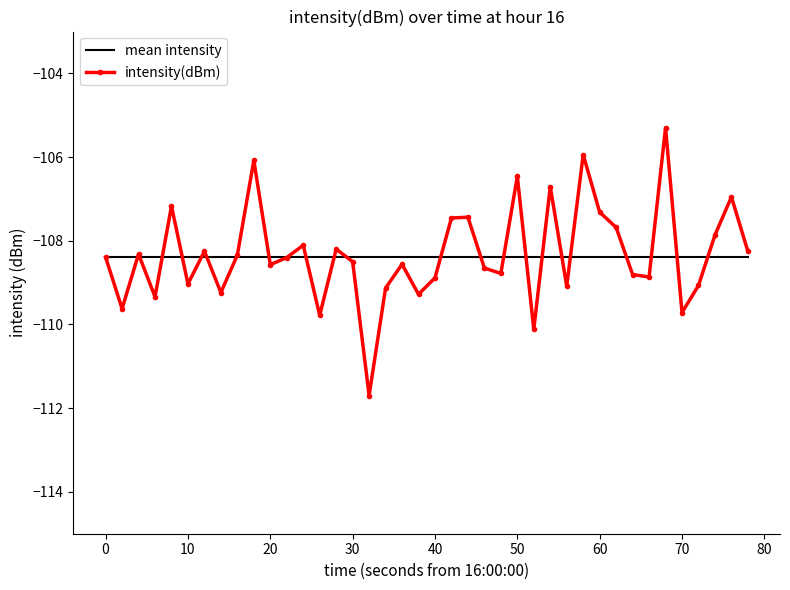

List the series in order of their peak value, highest first.

intensity(dBm), mean intensity